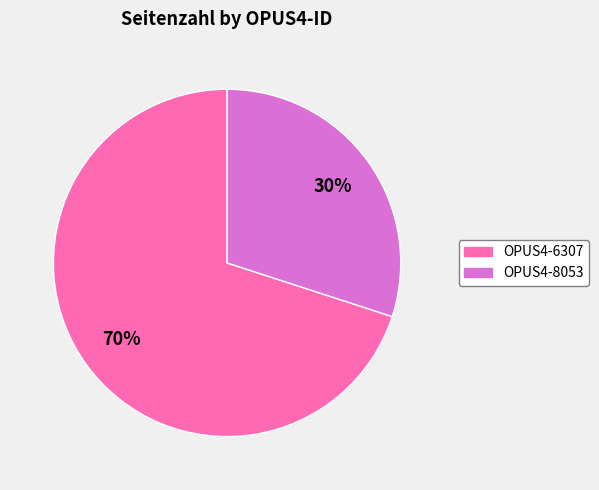

What is the smallest slice in the pie chart?

OPUS4-8053